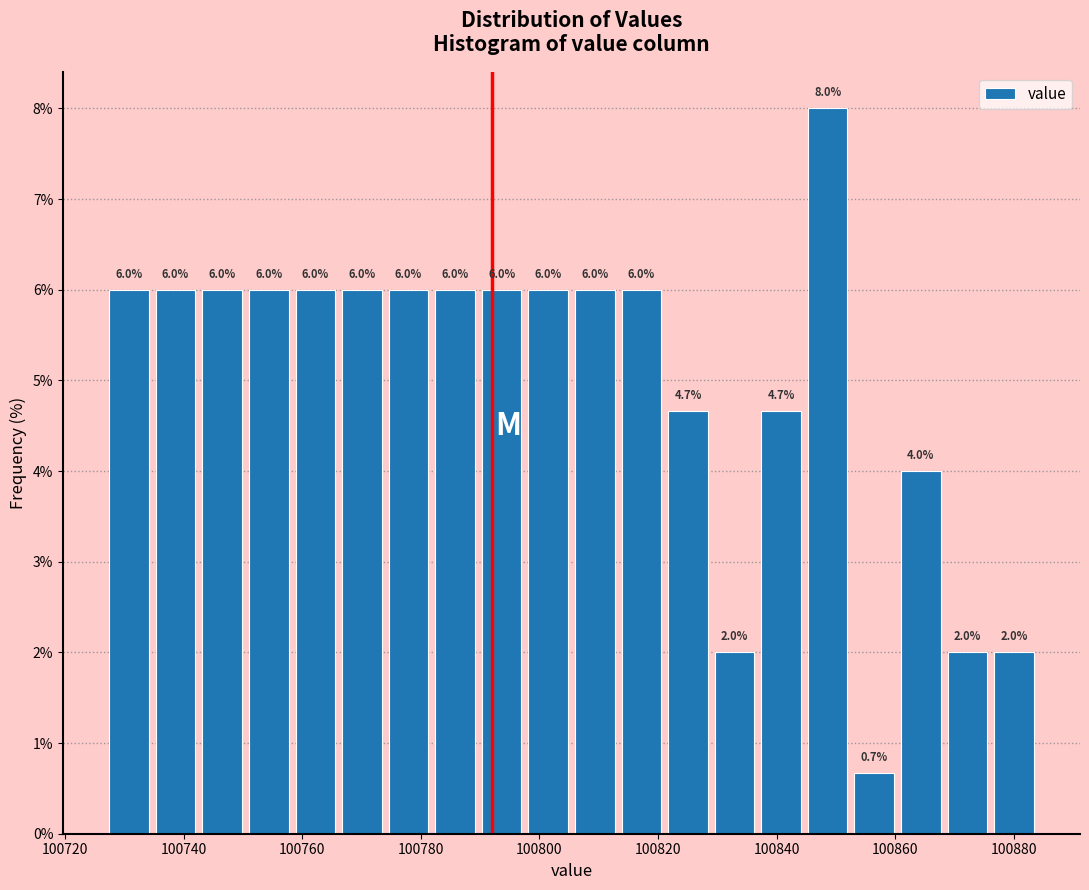

Read against the x-axis, roughly where is the centre of the tallest bar?

100848